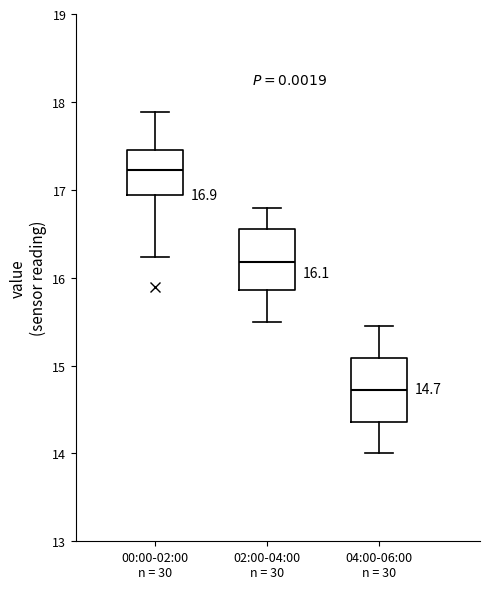

Which box has the lowest median line?

04:00-06:00 n = 30